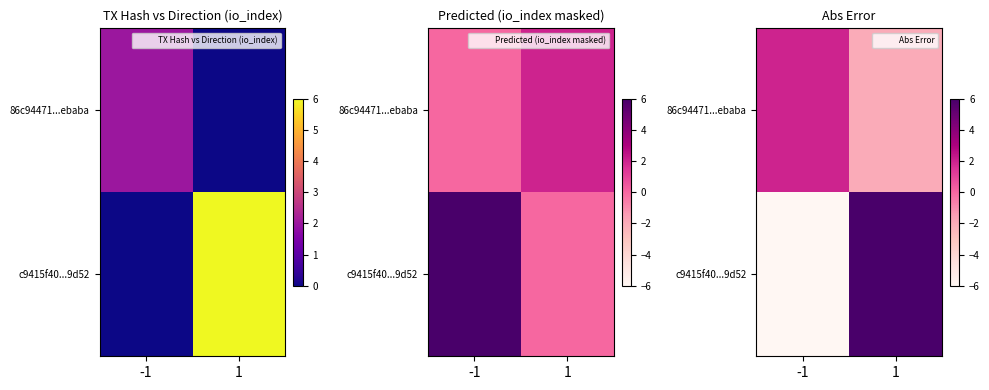

Is it true that c9415f40...9d52 equals 10 at 1?

False